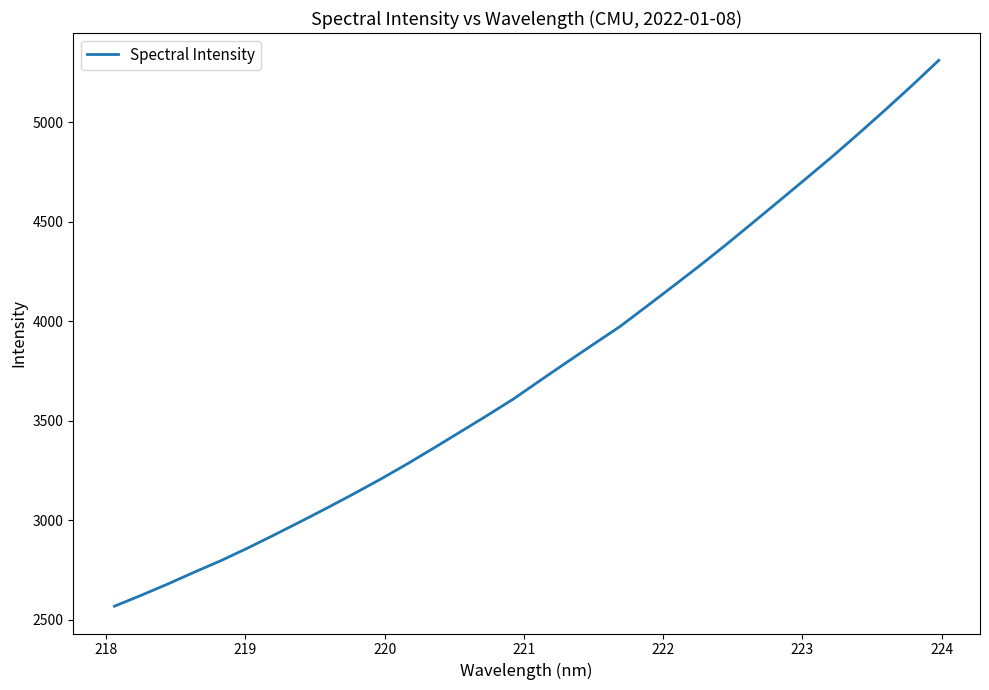

What is the greatest value displayed?

5310.3